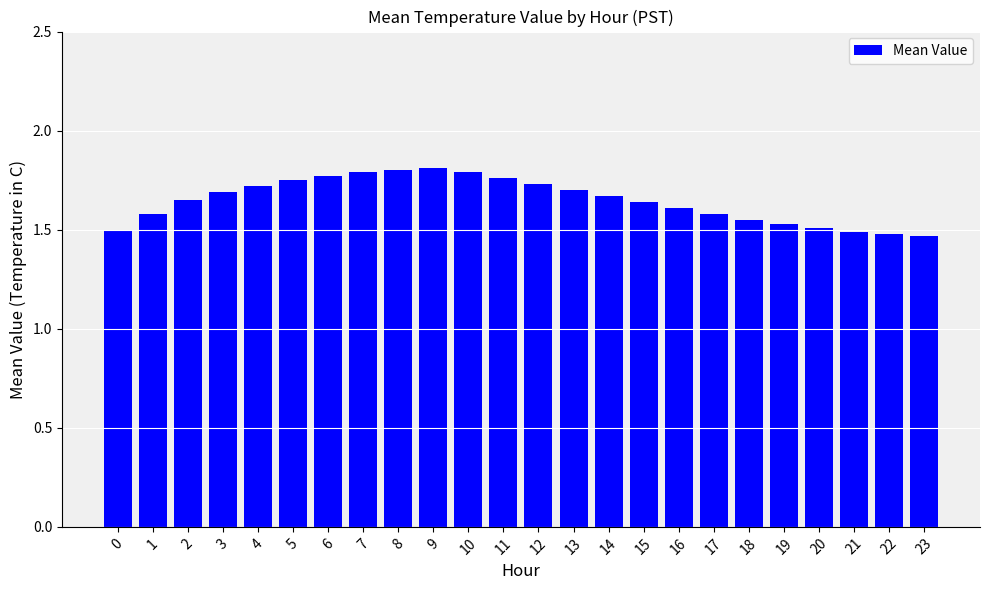

Approximately how many times larger is the value at 8 compared to 0?

1.2